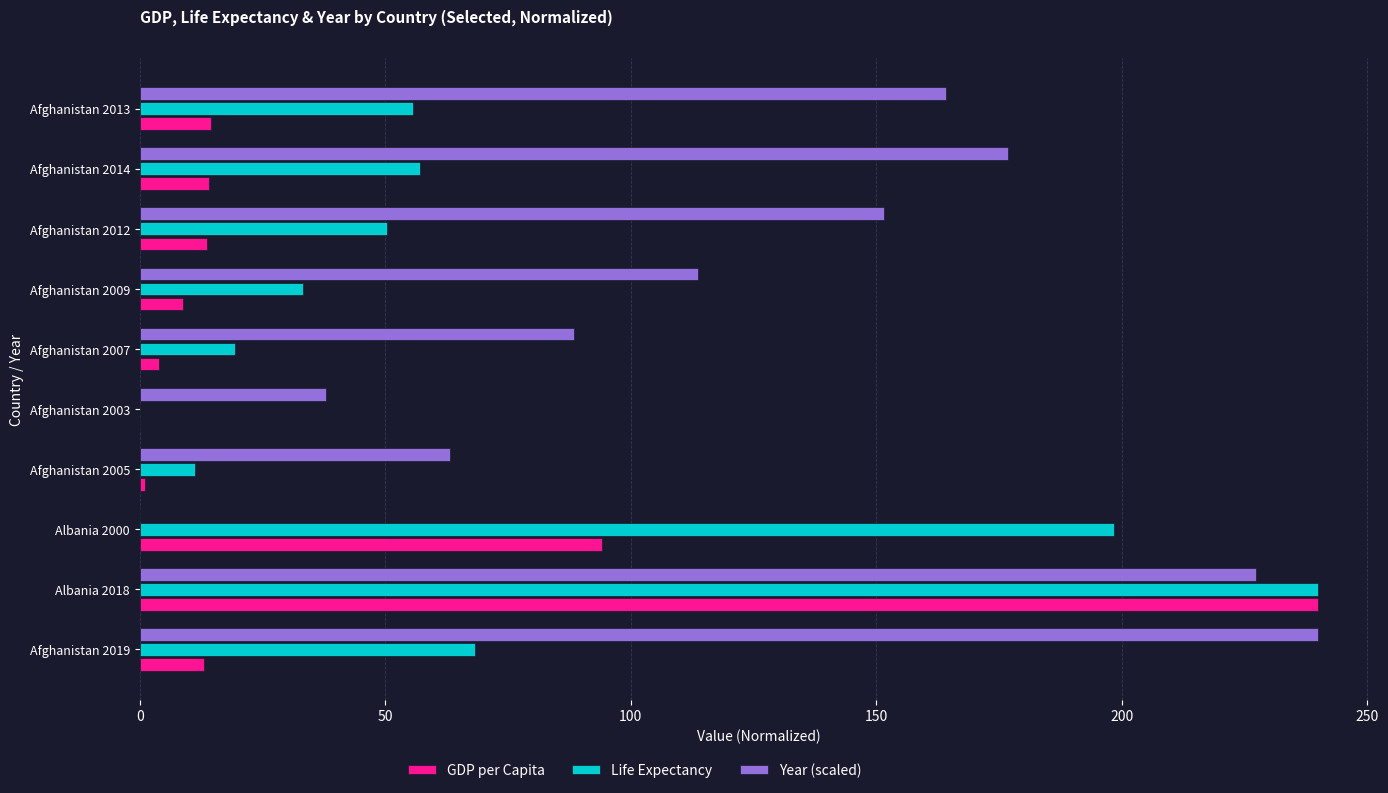

At which category is the sum across all series the highest?

Albania 2018